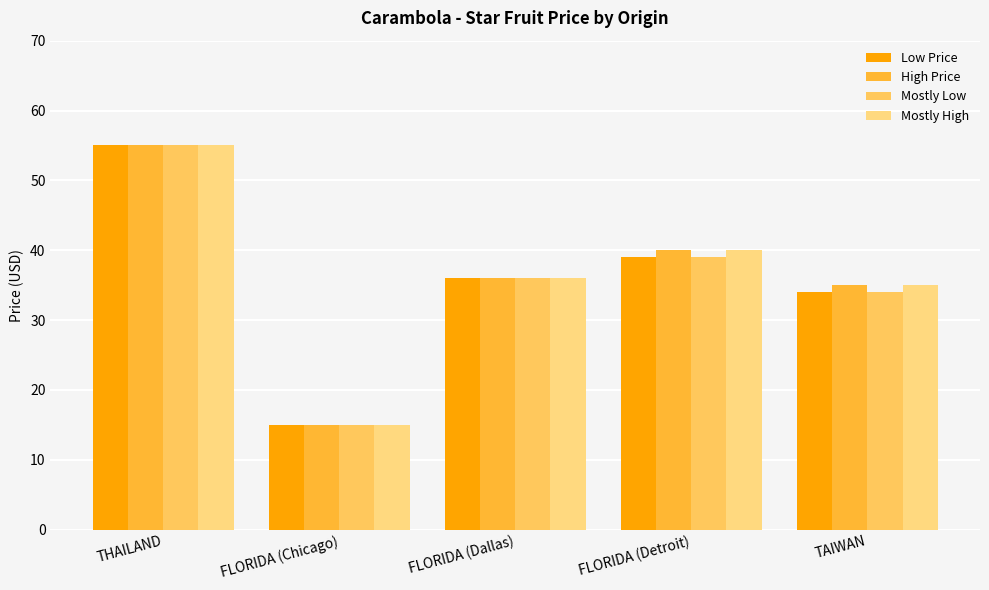

What is the value of the Mostly Low bar at the 3rd from the left?

36